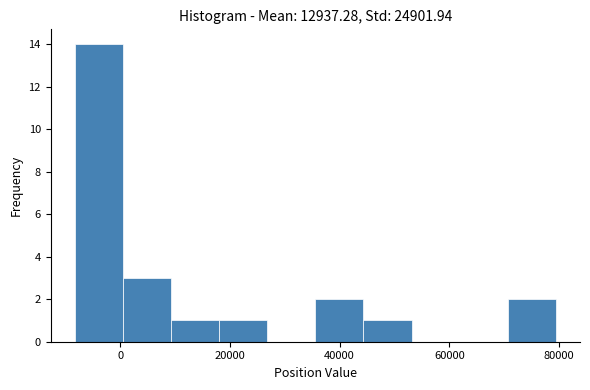

How tall is the bar that spans 44000 to 54000 on the x-axis? Neither the bar edges nor the heights are printed on the chart, so give them approximately, as read against the axes.

1